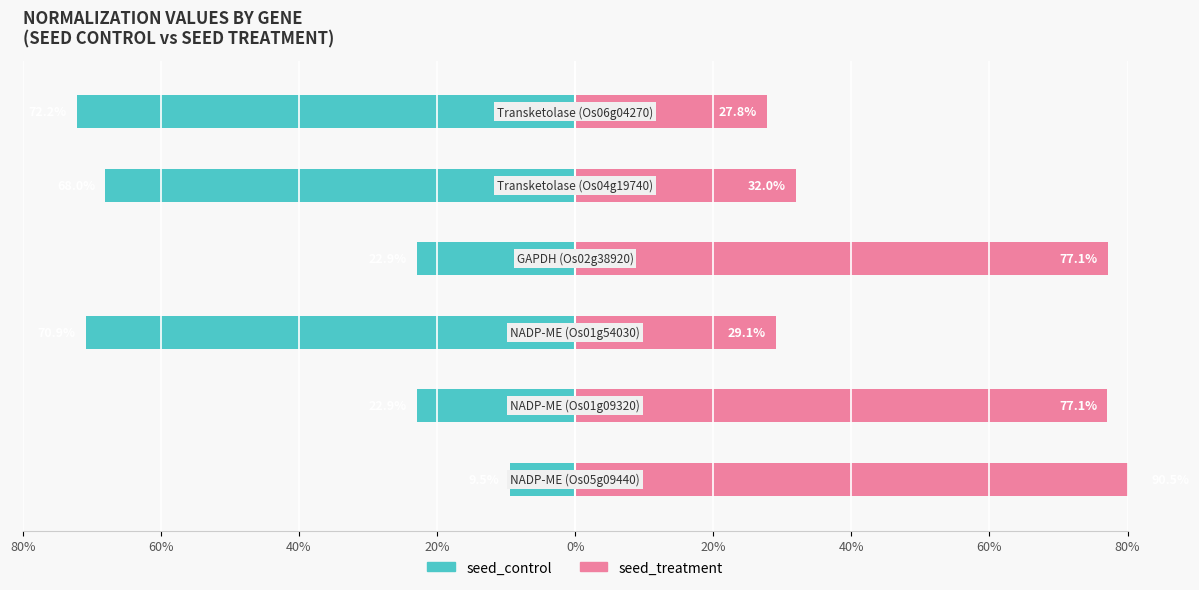

How many bars are there in total?

12